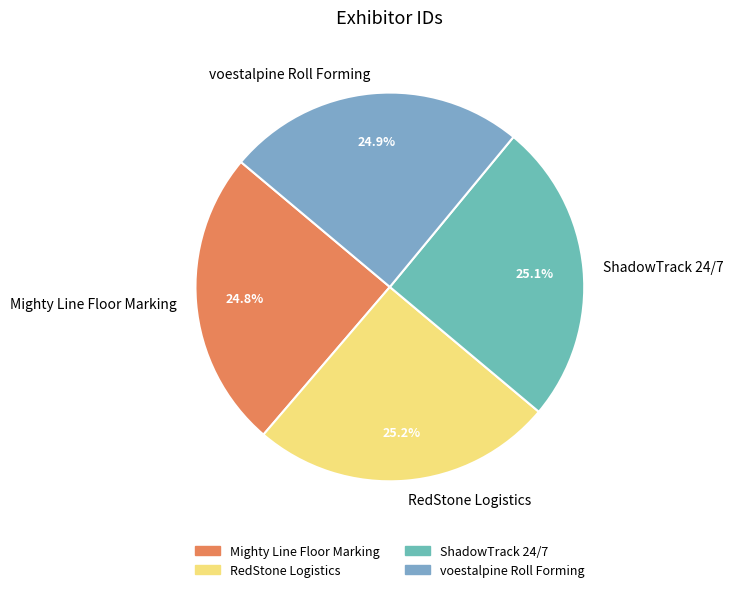

Approximately how many times larger is the value at Mighty Line Floor Marking compared to ShadowTrack 24/7?

1.0